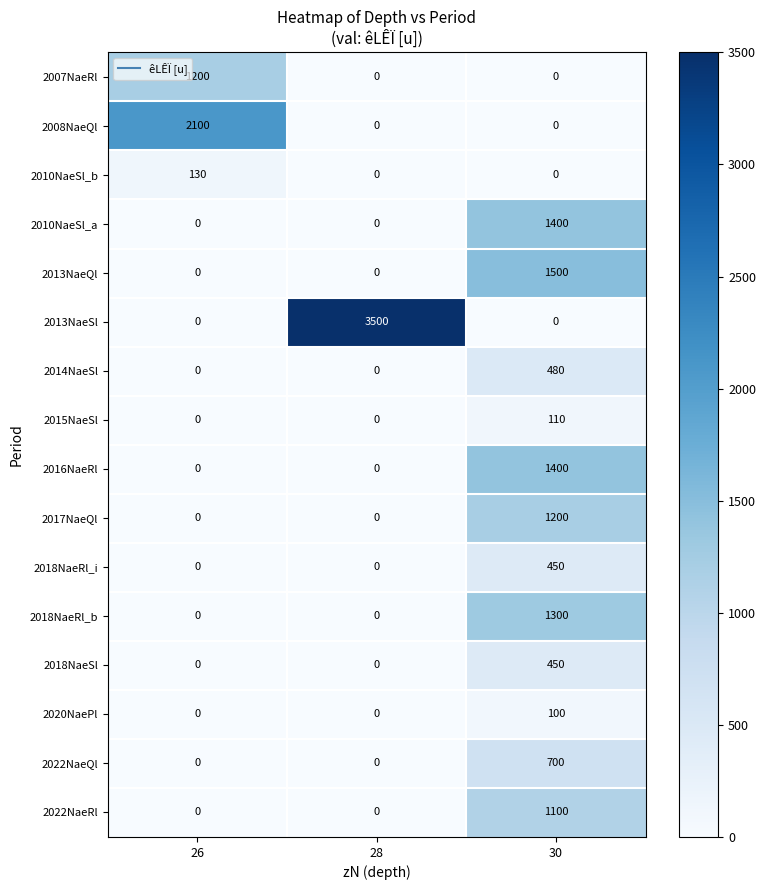

The value of 2016NaeRl at 26 is 554. True or false?

False